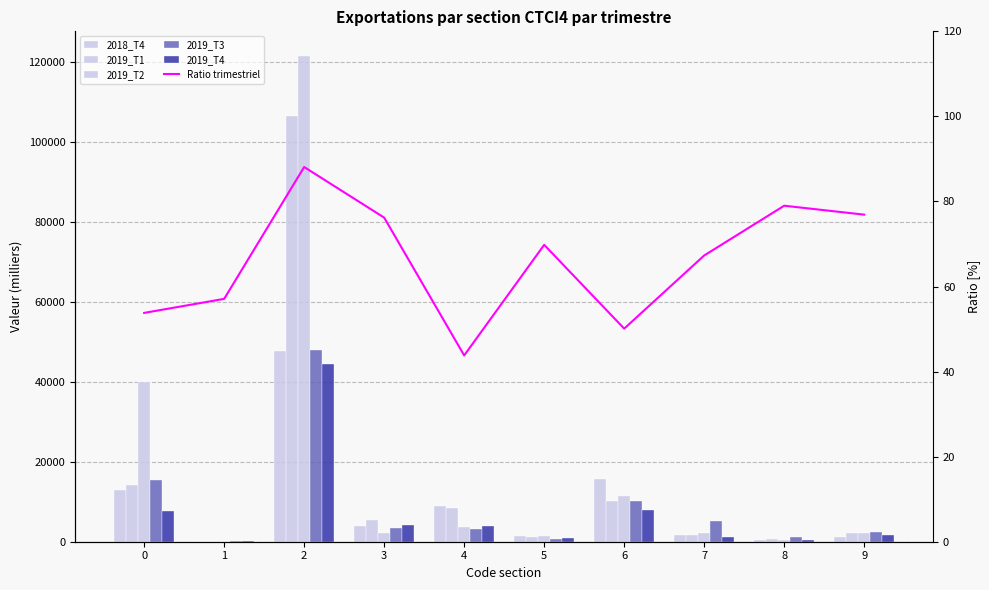

Which series changed the most between 5 and 7?

2019_T3